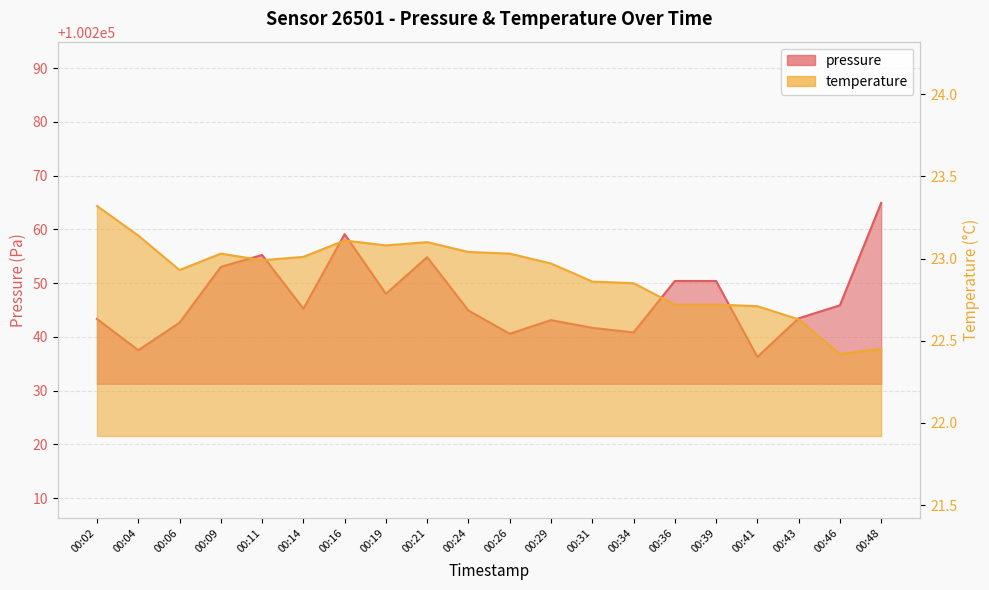

Rank the series by their average value, from highest to lowest.

pressure, temperature